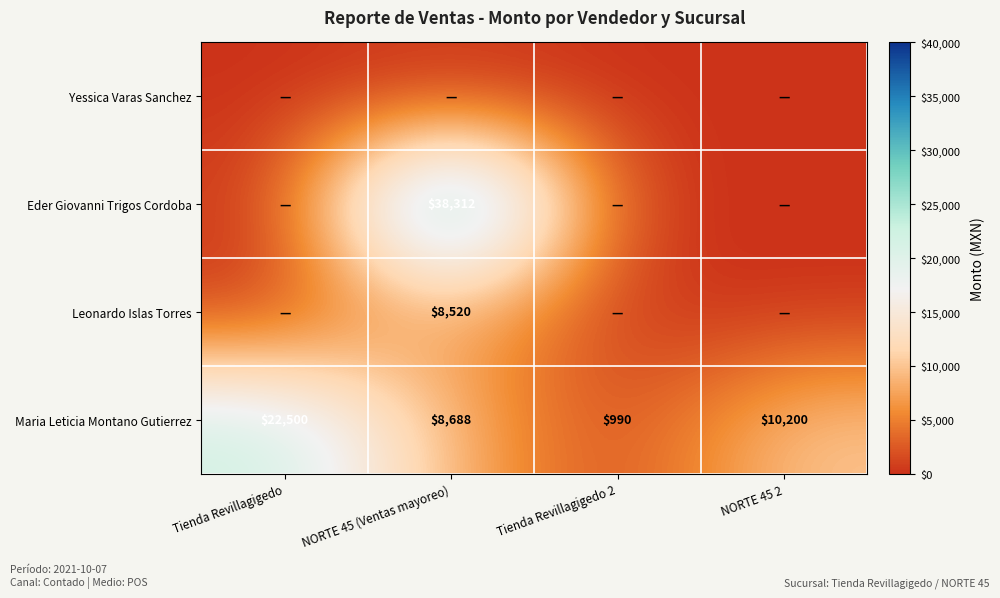

What is the total value across all series at NORTE 45 2?

10200